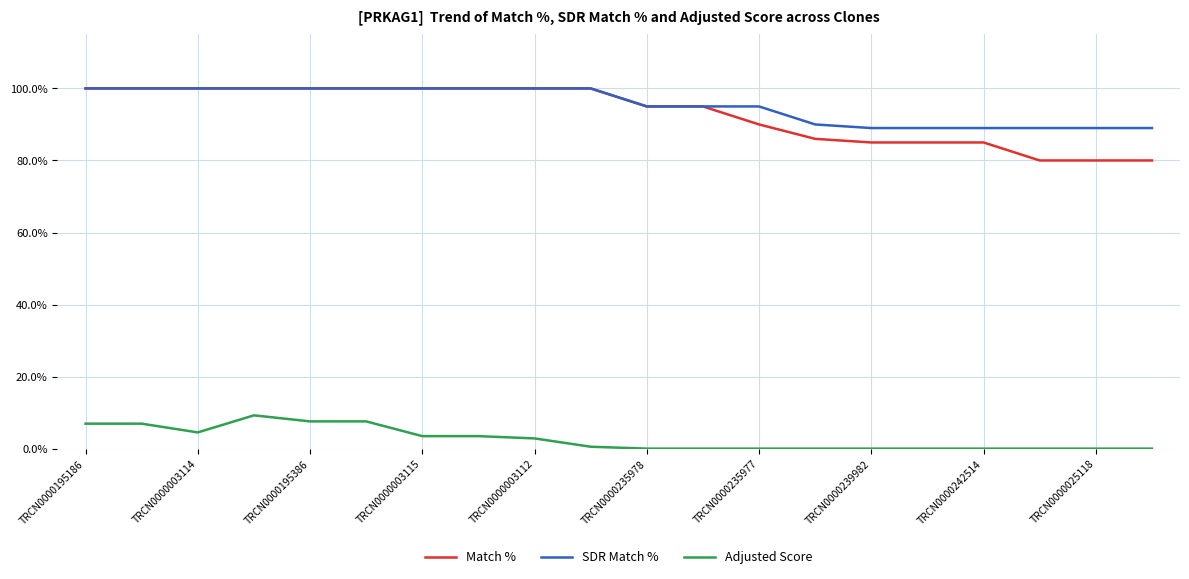

True or false: Adjusted Score and Match % intersect in this chart.

False